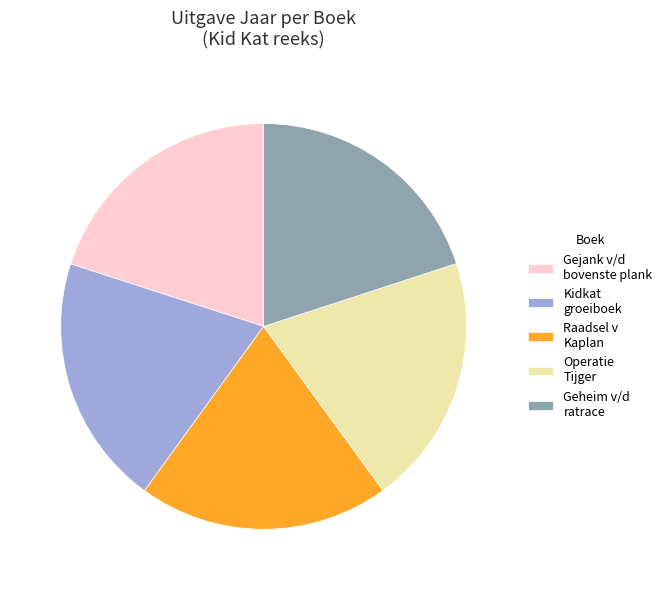

Does Operatie Tijger account for over 50% of the chart?

No